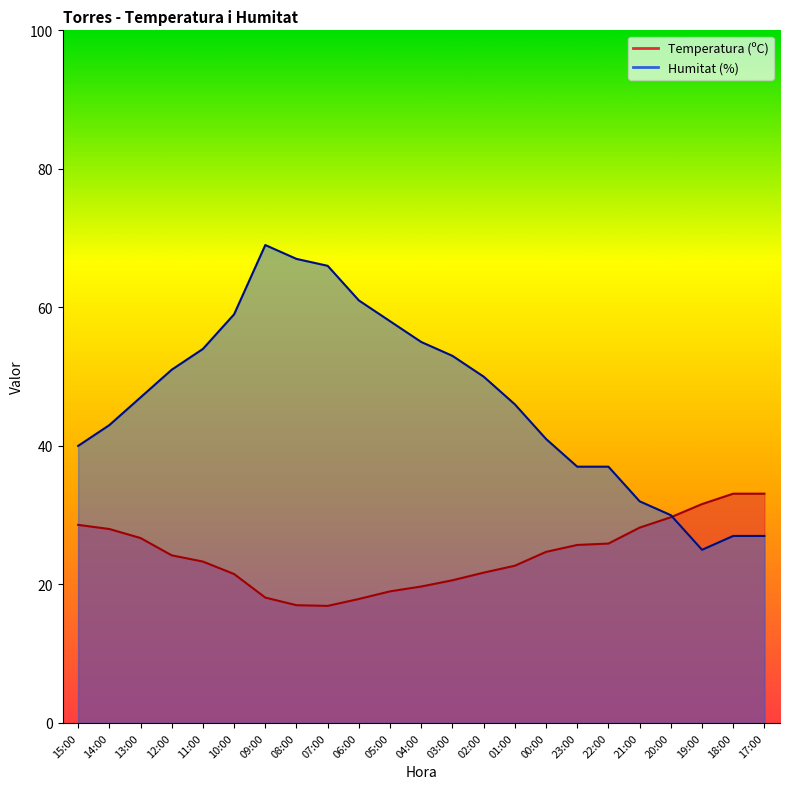

Which series has the largest range (max minus min)?

Humitat (%)